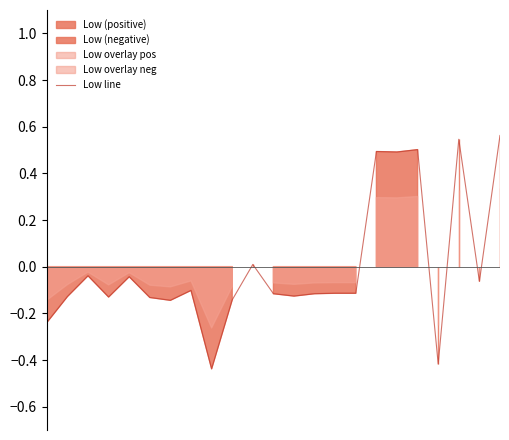

What is the smallest value displayed?

-0.4